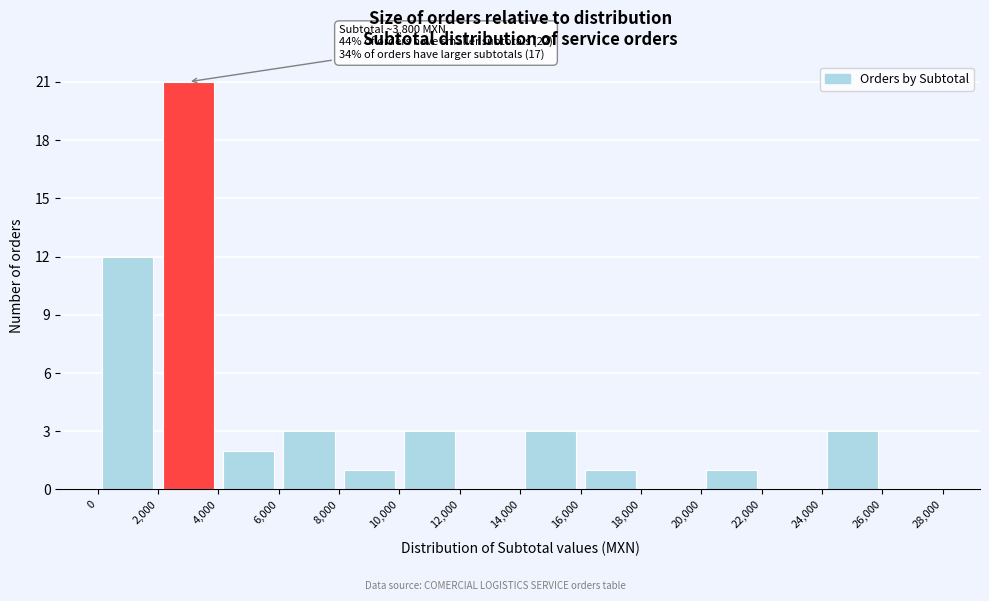

Over which range of the x-axis is the bar tallest?

2,000 to 4,000